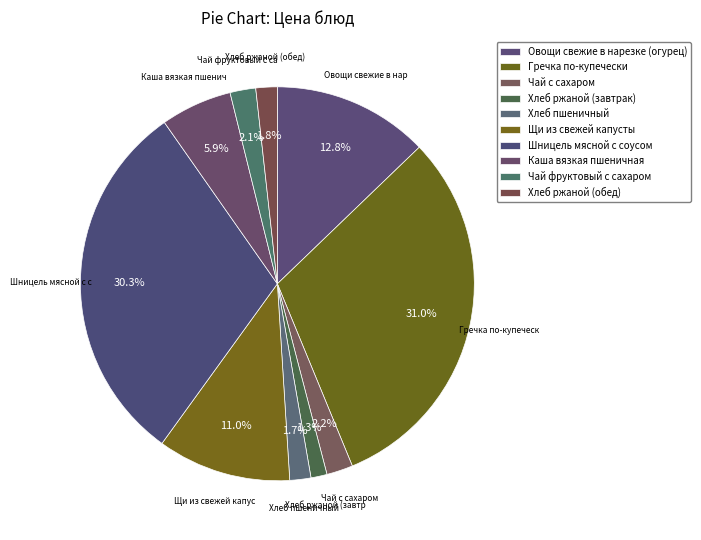

Is there a majority slice in this chart?

No